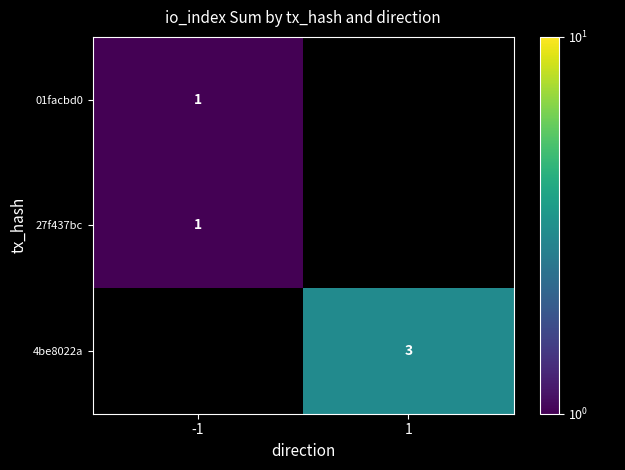

Is the value of 4be8022a at 1 greater than the value of 01facbd0 at -1?

Yes